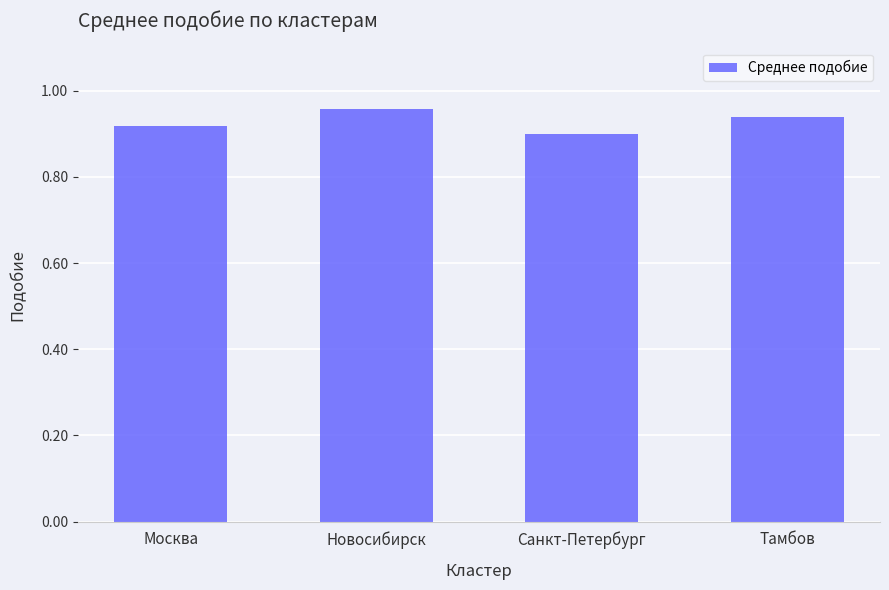

Rank the categories by value from lowest to highest.

Санкт-Петербург, Москва, Тамбов, Новосибирск